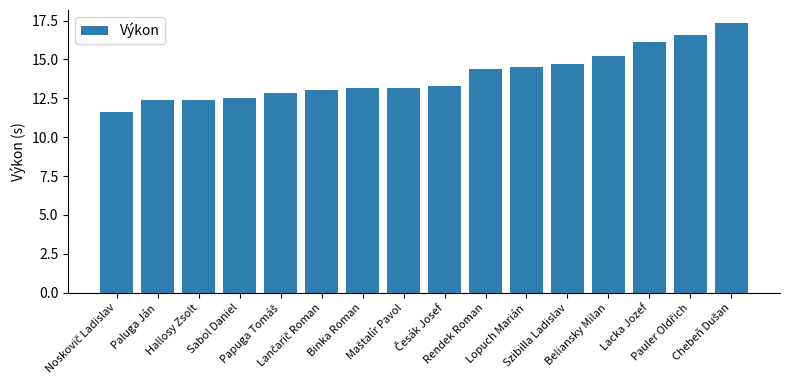

What is the sum of the values at Szibilla Ladislav and Beliansky Milan?

29.9